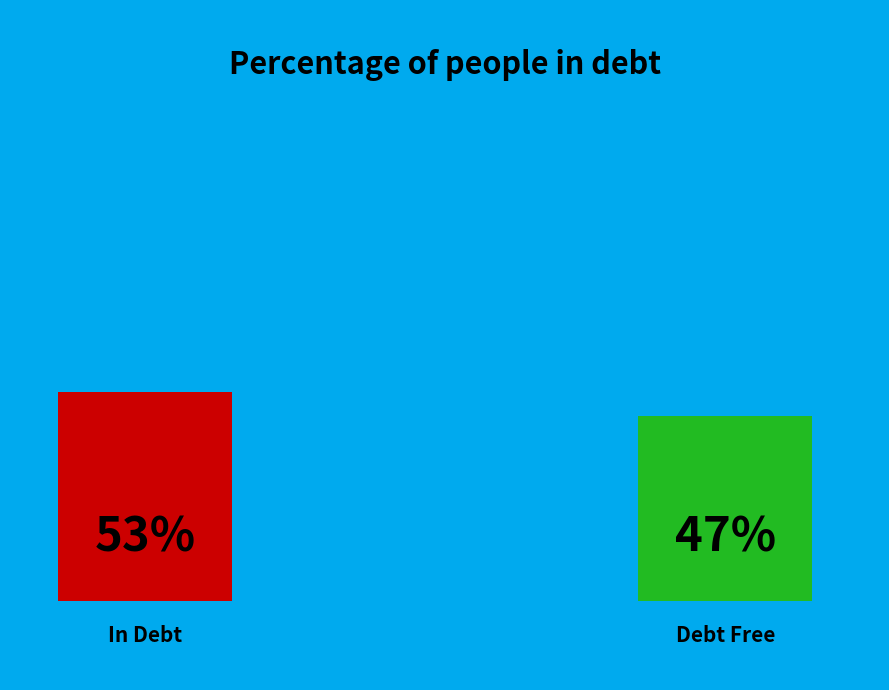

Is 1 the majority of the pie?

No